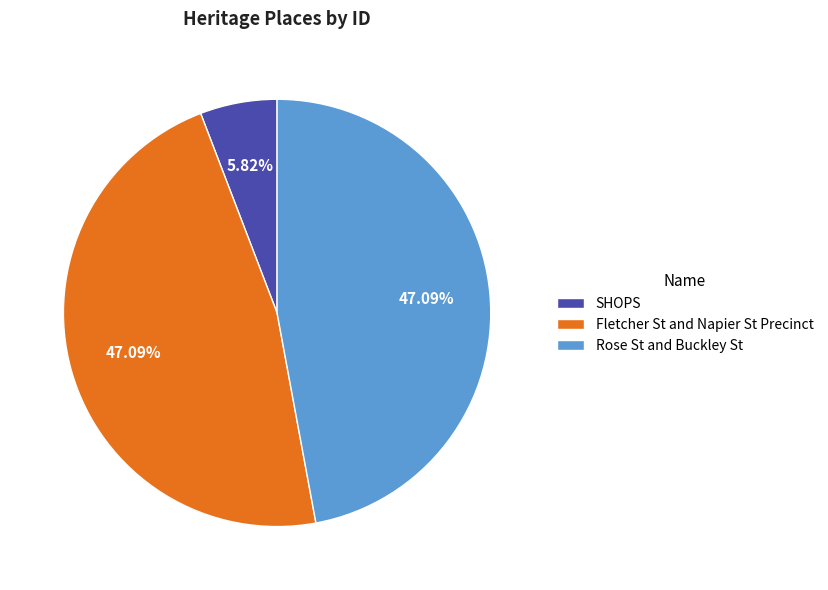

How many segments does this pie chart have?

3